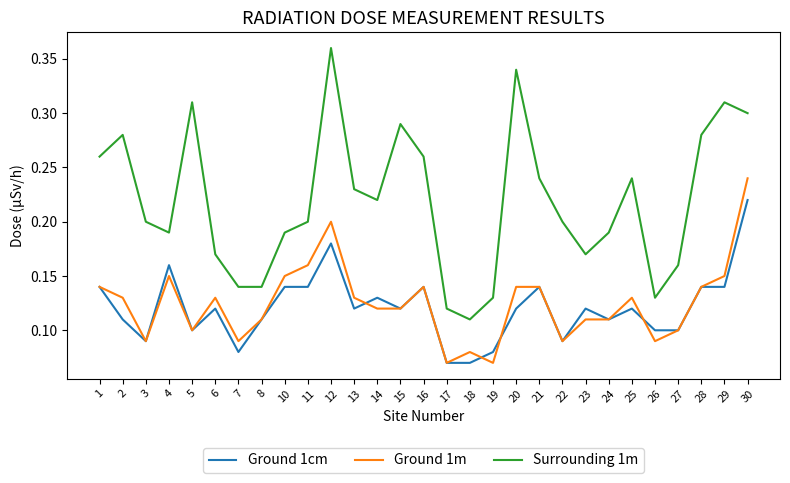

Between 4 and 12, which series saw the biggest shift?

Surrounding 1m